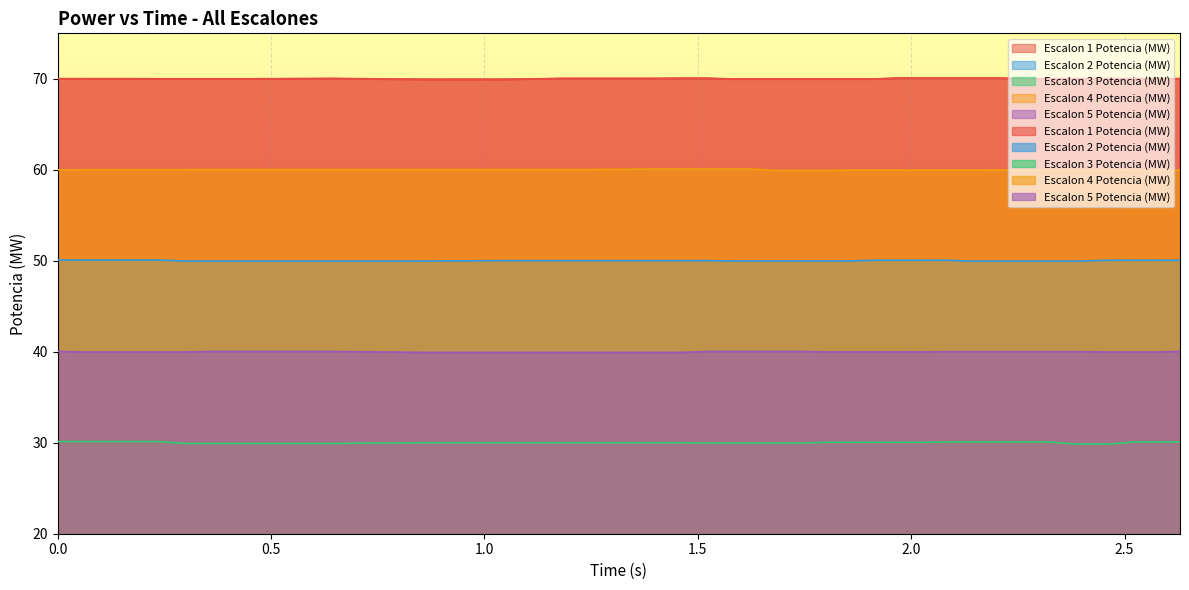

How many values in the Escalon 4 Potencia (MW) series are below 60?

17